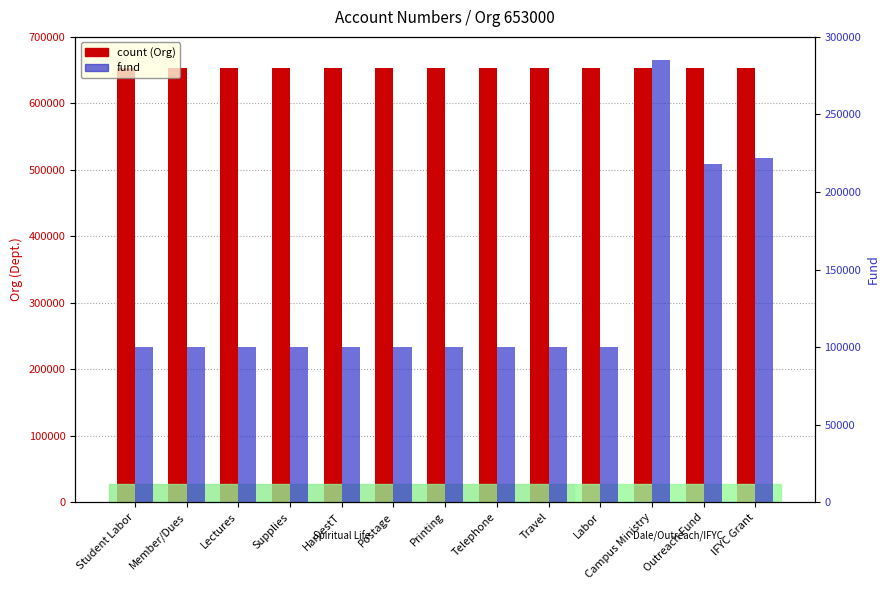

Does the chart contain stacked bars?

No